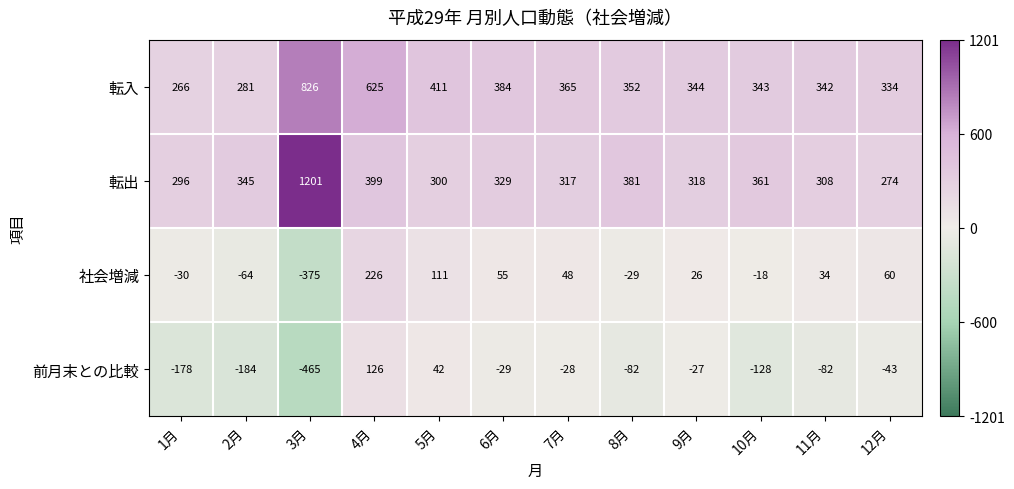

List the labels in order of 社会増減 value, largest first.

4月, 5月, 12月, 6月, 7月, 11月, 9月, 10月, 8月, 1月, 2月, 3月